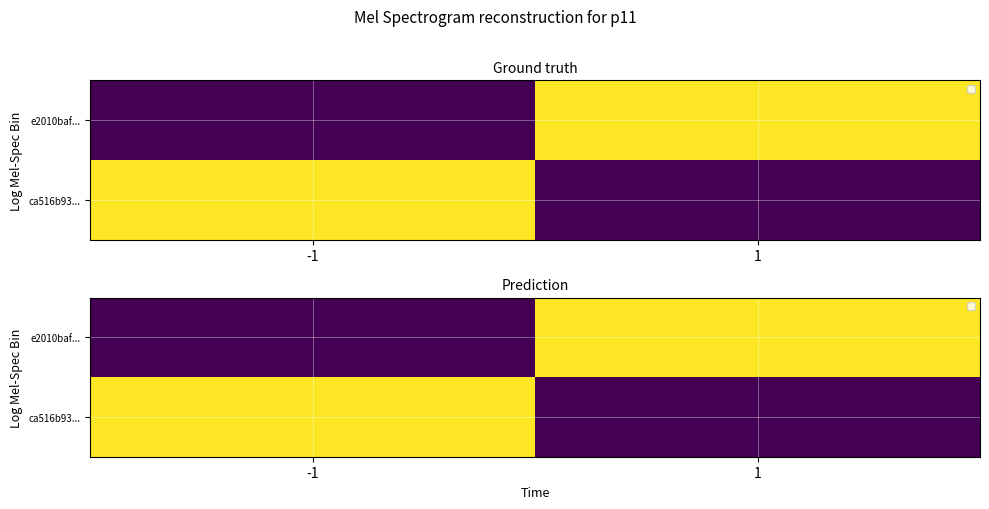

The ca516b93... series shows 0 at 1. True or false?

True